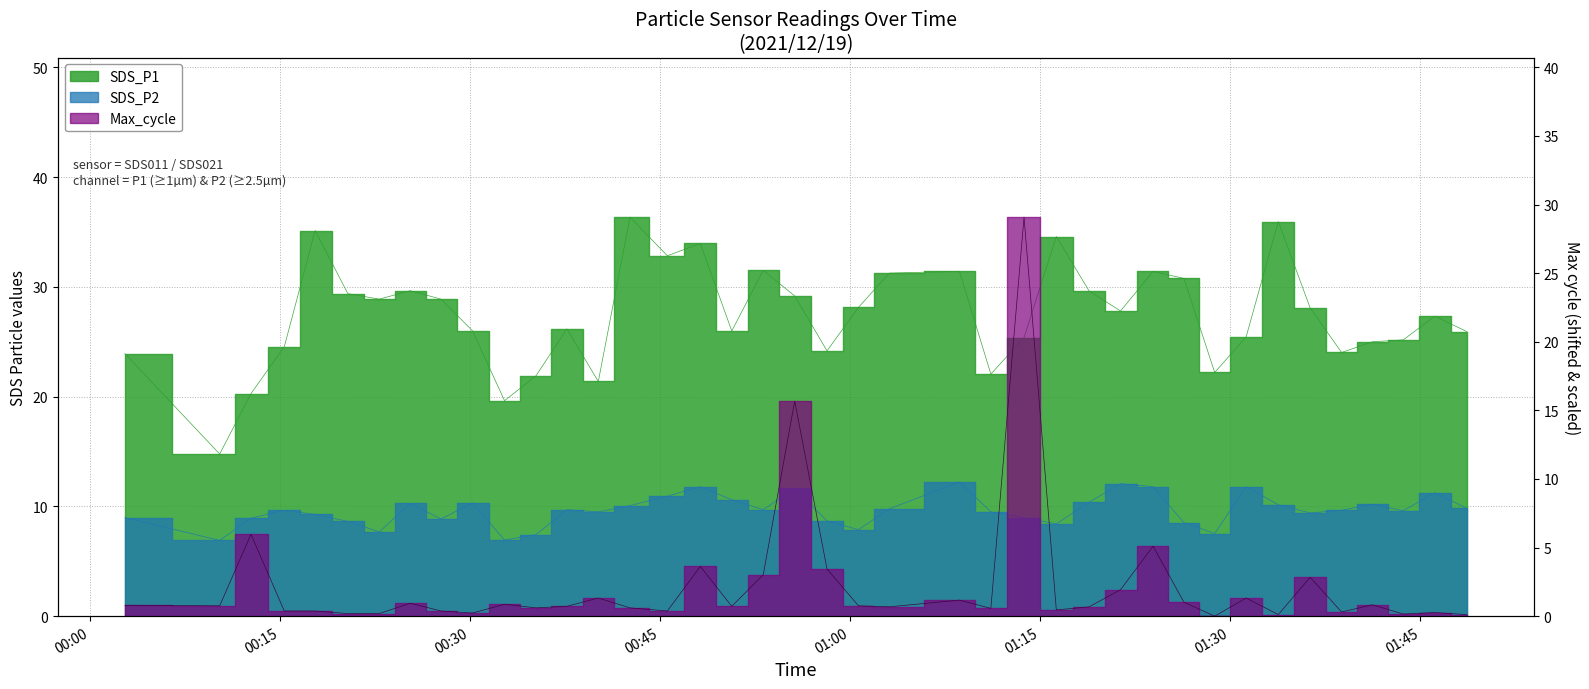

Rank the categories by Max_cycle value from lowest to highest.

2021/12/19 01:28:46, 2021/12/19 01:33:47, 2021/12/19 01:48:40, 2021/12/19 01:43:39, 2021/12/19 00:20:21, 2021/12/19 00:22:50, 2021/12/19 00:30:11, 2021/12/19 01:46:08, 2021/12/19 01:38:47, 2021/12/19 00:15:20, 2021/12/19 00:17:46, 2021/12/19 00:27:42, 2021/12/19 00:45:34, 2021/12/19 01:16:16, 2021/12/19 01:11:06, 2021/12/19 00:35:12, 2021/12/19 00:42:37, 2021/12/19 01:03:05, 2021/12/19 01:18:51, 2021/12/19 00:37:38, 2021/12/19 00:50:39, 2021/12/19 00:10:14, 2021/12/19 01:00:39, 2021/12/19 00:02:45, 2021/12/19 01:41:13, 2021/12/19 00:32:43, 2021/12/19 00:25:16, 2021/12/19 01:26:20, 2021/12/19 01:08:37, 2021/12/19 00:40:07, 2021/12/19 01:31:15, 2021/12/19 01:21:20, 2021/12/19 01:36:18, 2021/12/19 00:53:08, 2021/12/19 00:58:10, 2021/12/19 00:48:10, 2021/12/19 01:23:54, 2021/12/19 00:12:42, 2021/12/19 00:55:37, 2021/12/19 01:13:43